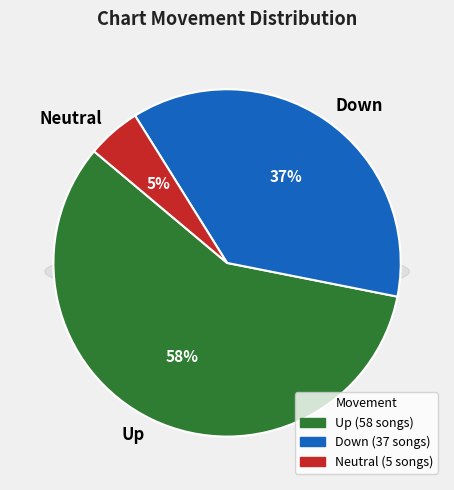

Is it true that up is 58% of the pie?

True